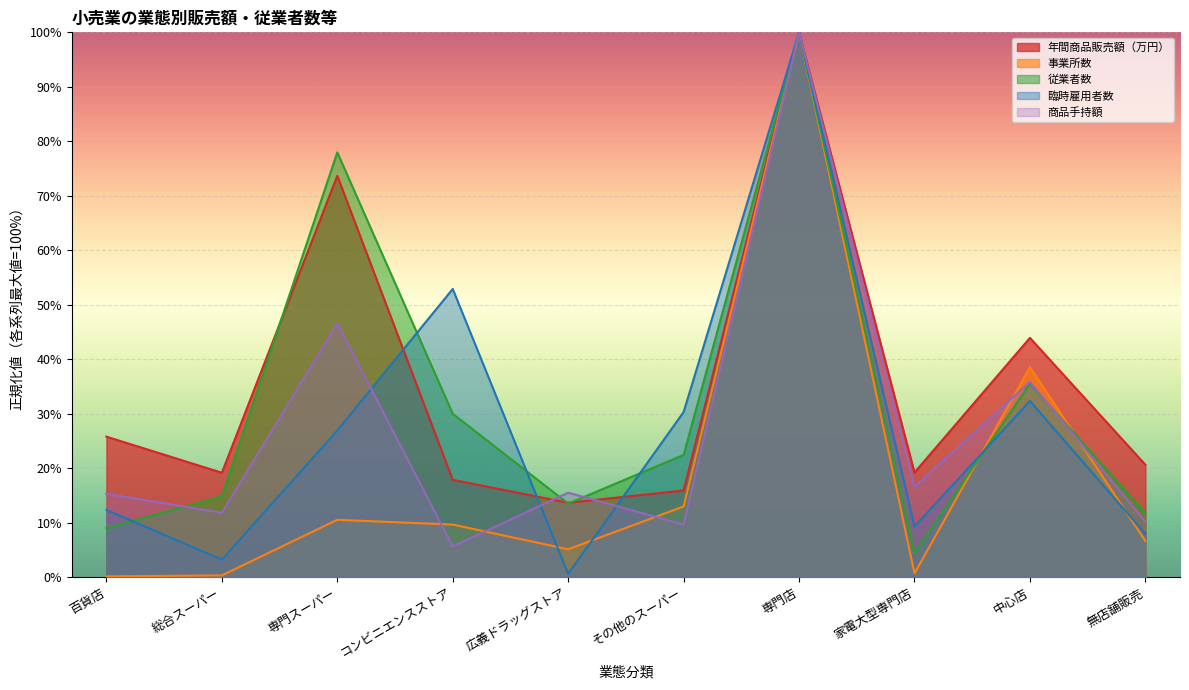

Does the chart display data point markers on the line(s)?

No